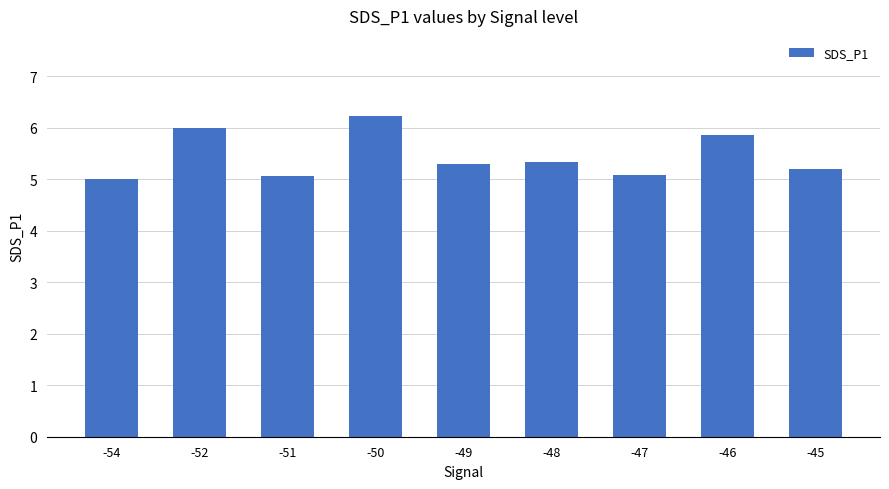

What is the ratio of the value at -49 to the value at -52?

0.9